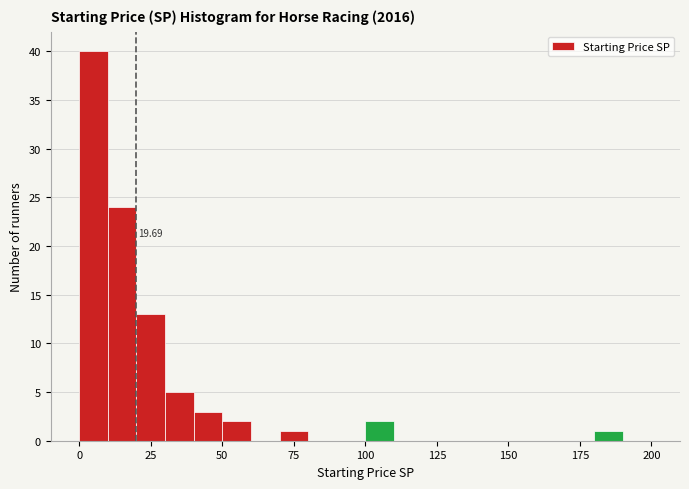

Read against the x-axis, roughly where is the centre of the tallest bar?

5